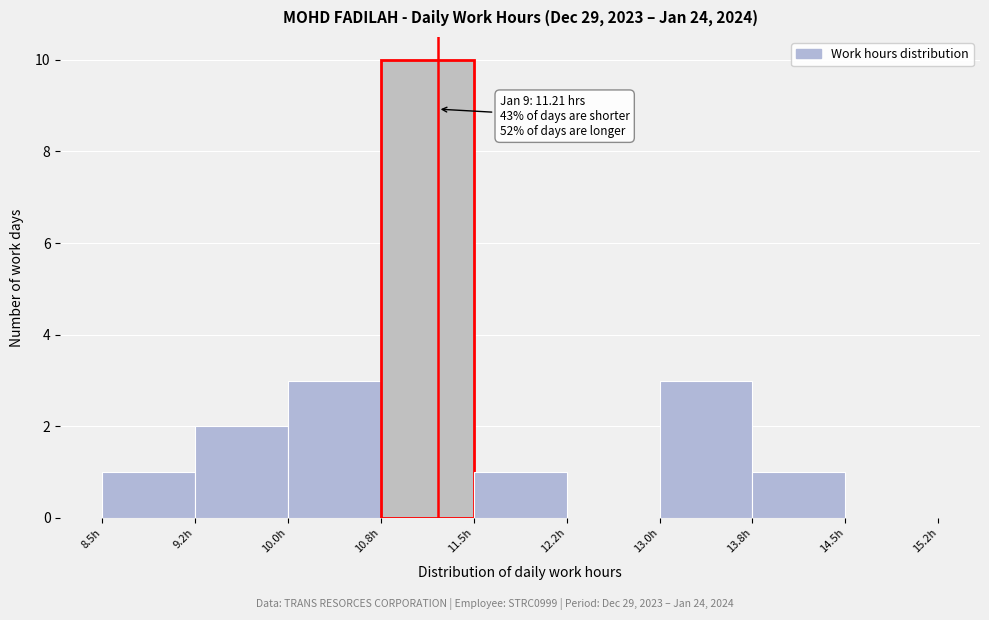

Which range on the x-axis has the tallest bar?

10.75 to 11.50